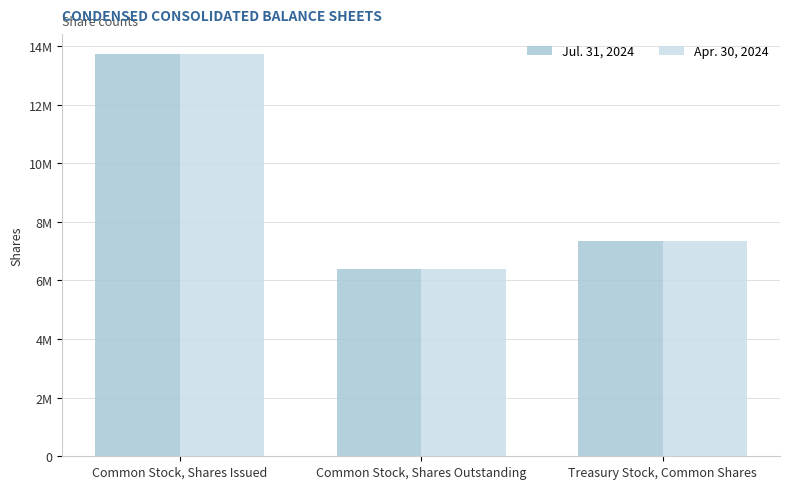

Are the bars grouped side by side (vs. stacked)?

Yes